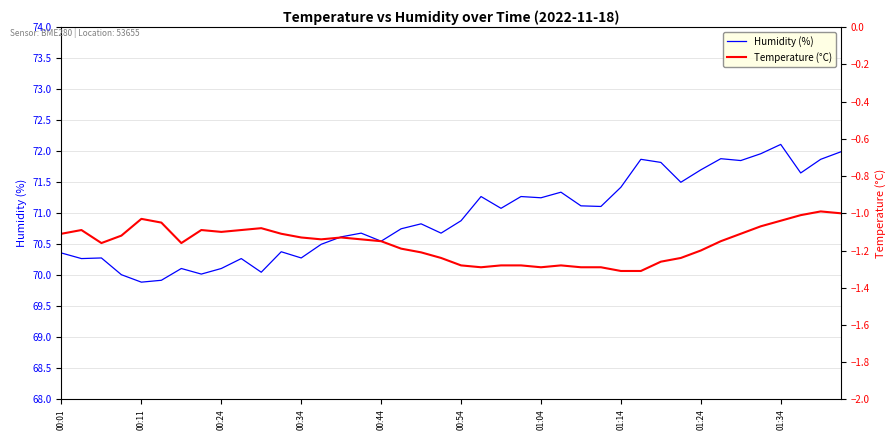

The value of Humidity (%) at 00:01 is 102.0. True or false?

False